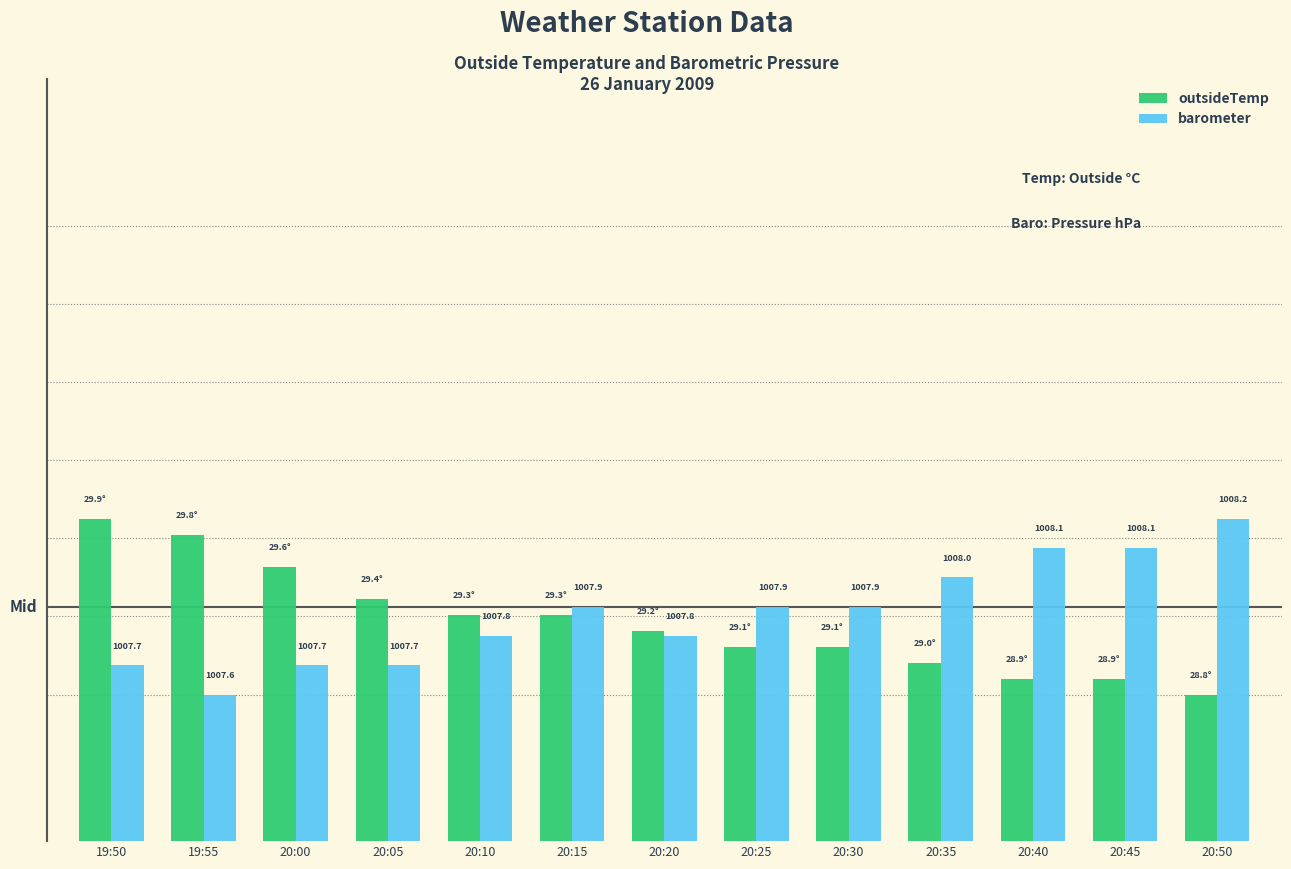

Which category has the lowest value in the outsideTemp series?

20:50